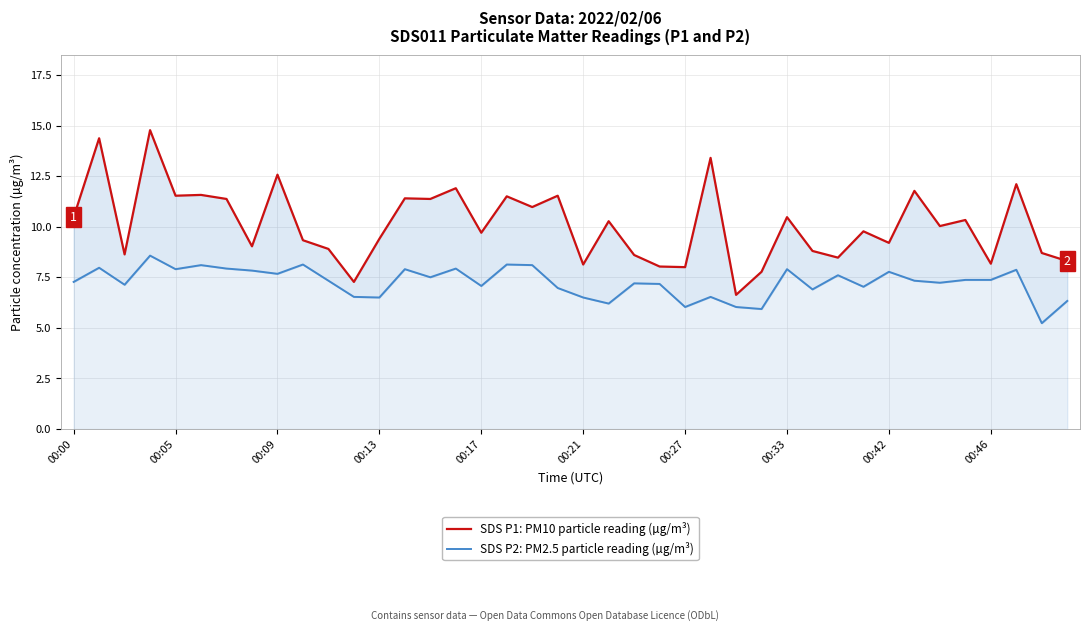

Reading left to right, transcribe all the data shown in this chart.

SDS P1: PM10 particle reading (µg/m³): 10.5	14.4	8.6	14.8	11.5	11.6	11.4	9.0	12.6	9.3	8.9	7.3	9.4	11.4	11.4	11.9	9.7	11.5	11.0	11.5	8.1	10.3	8.6	8.0	8.0	13.4	6.6	7.8	10.5	8.8	8.5	9.8	9.2	11.8	10.0	10.3	8.2	12.1	8.7	8.3
SDS P2: PM2.5 particle reading (µg/m³): 7.3	8.0	7.1	8.6	7.9	8.1	7.9	7.8	7.7	8.1	7.3	6.5	6.5	7.9	7.5	7.9	7.1	8.1	8.1	7.0	6.5	6.2	7.2	7.2	6.0	6.5	6.0	5.9	7.9	6.9	7.6	7.0	7.8	7.3	7.2	7.4	7.4	7.9	5.2	6.3